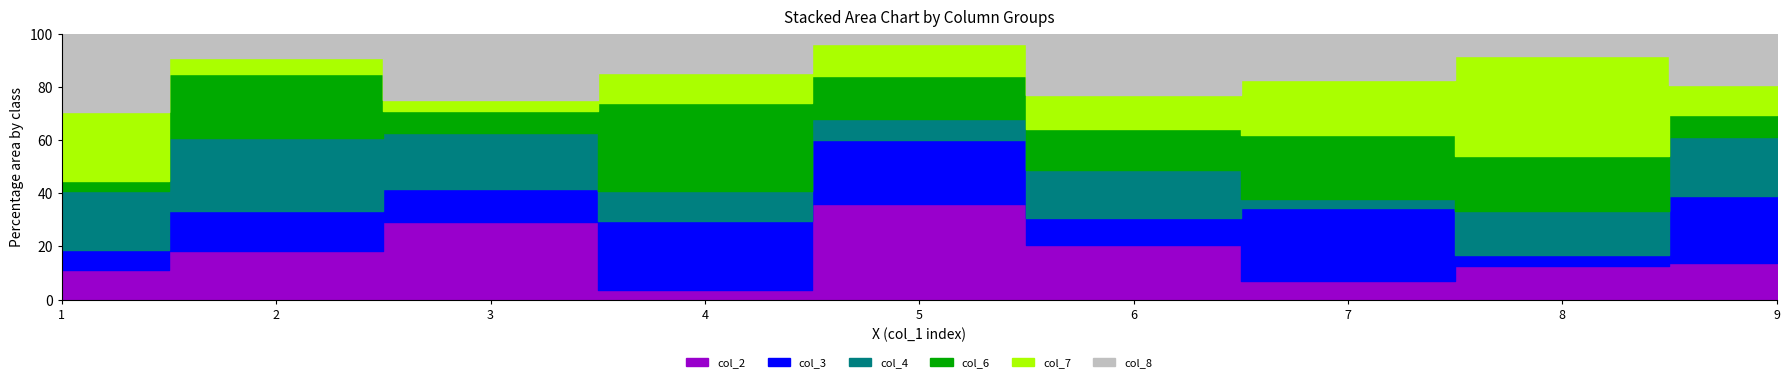

Between which two adjacent categories do col_4 and col_6 first intersect?

3 and 4